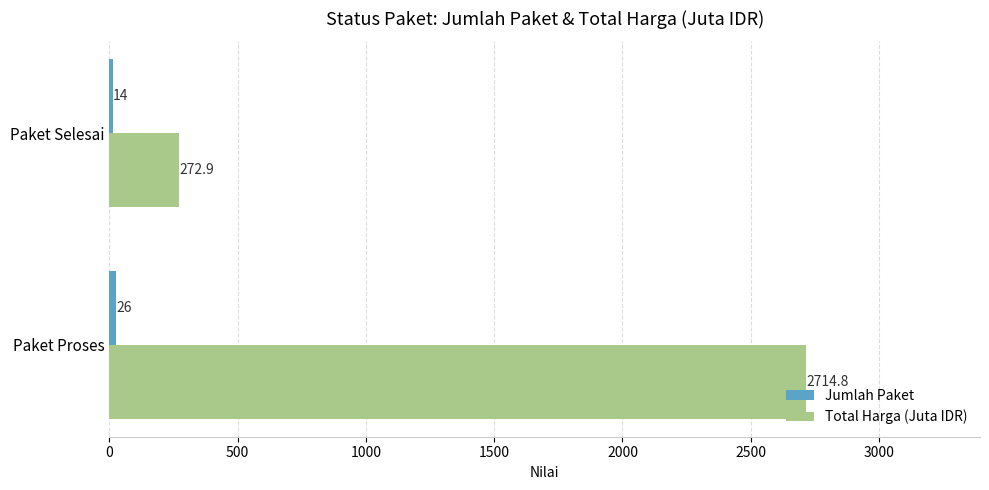

The Total Harga (Juta IDR) series shows 272.9 at Paket Selesai. True or false?

True